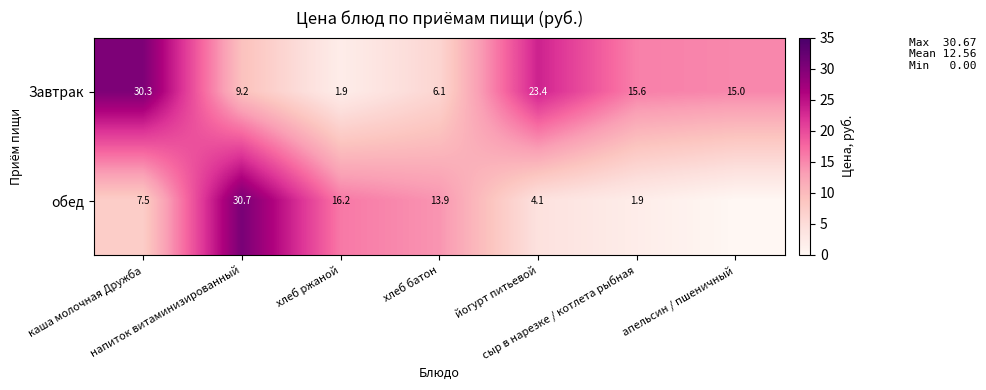

Read the Завтрак value at апельсин / пшеничный.

15.0